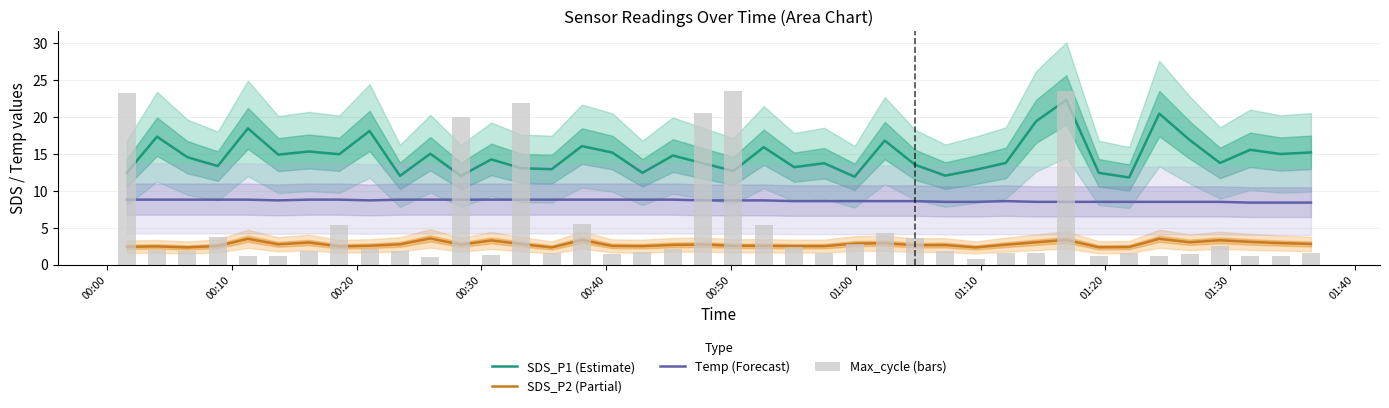

The Temp (Forecast) series shows 4.4 at 20. True or false?

False